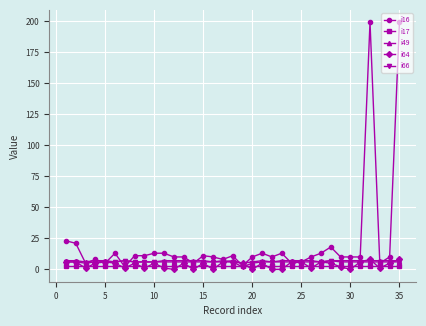

What is the maximum value shown in the chart?

199